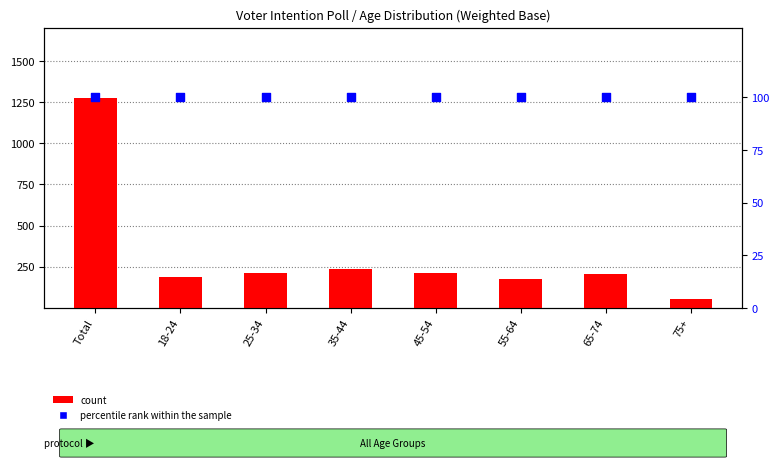

Which series has the largest total across all categories?

count